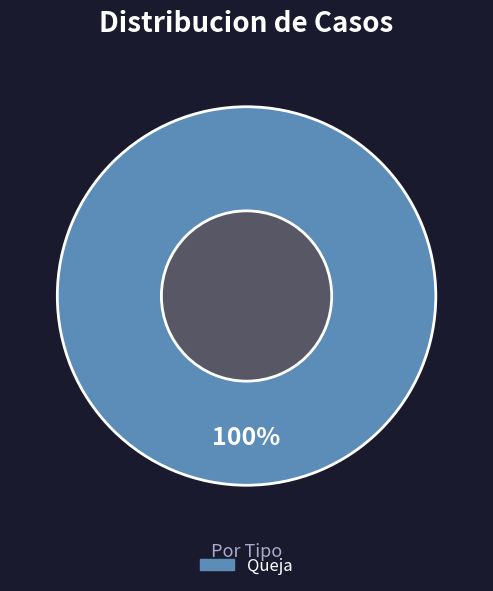

Is there a majority slice in this chart?

Yes